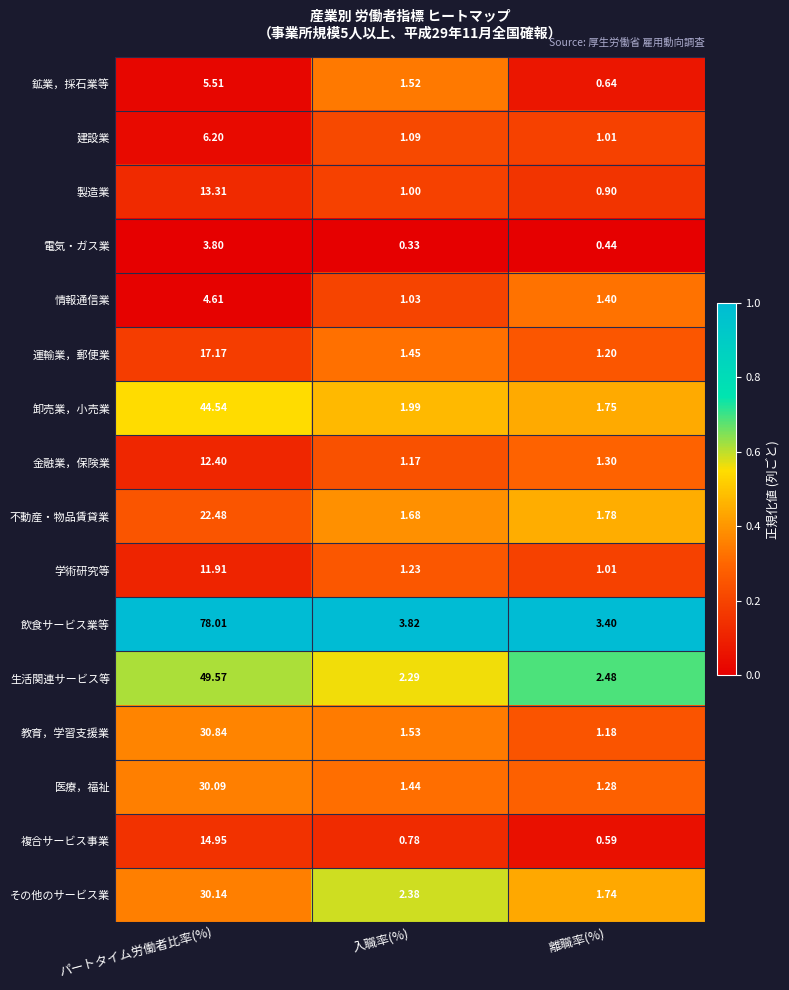

Is the value of 教育，学習支援業 at 入職率(%) greater than the value of 不動産・物品賃貸業 at 離職率(%)?

No